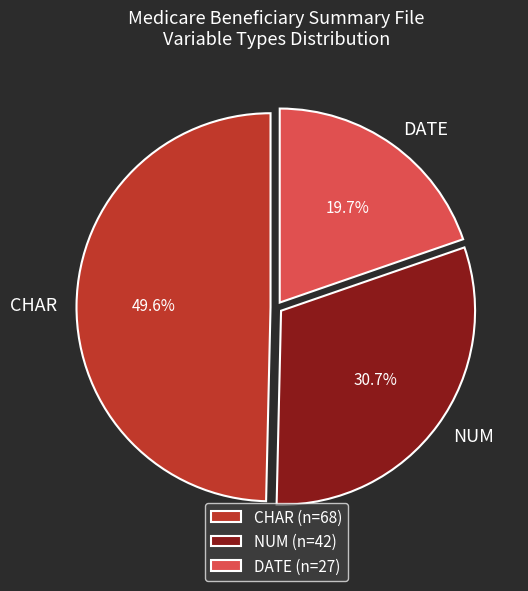

Which has a higher value, CHAR or DATE?

CHAR